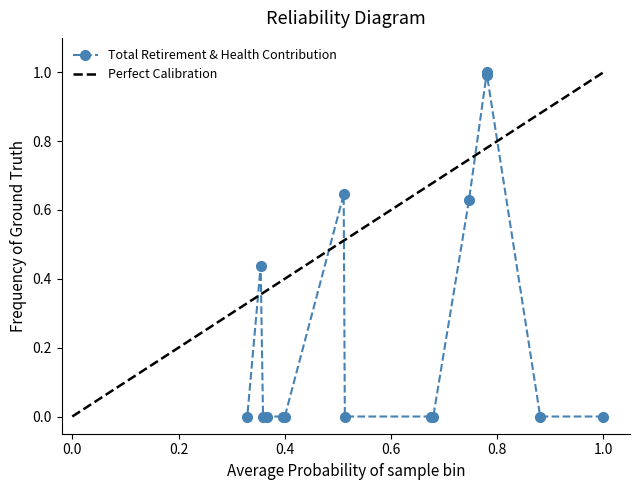

What is the maximum value for Total Retirement & Health Contribution?

1.0